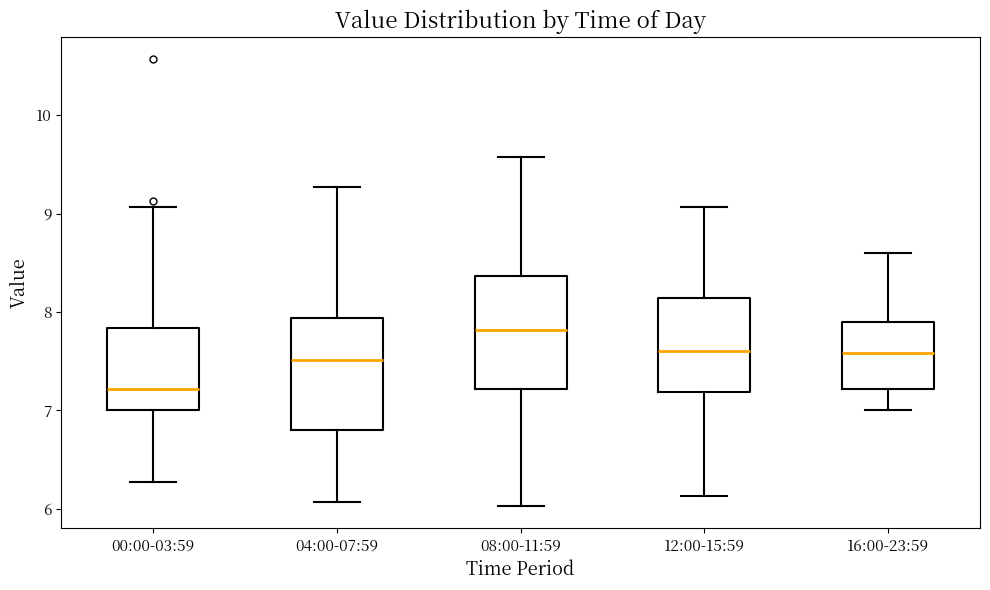

Which box has the highest median line?

08:00-11:59